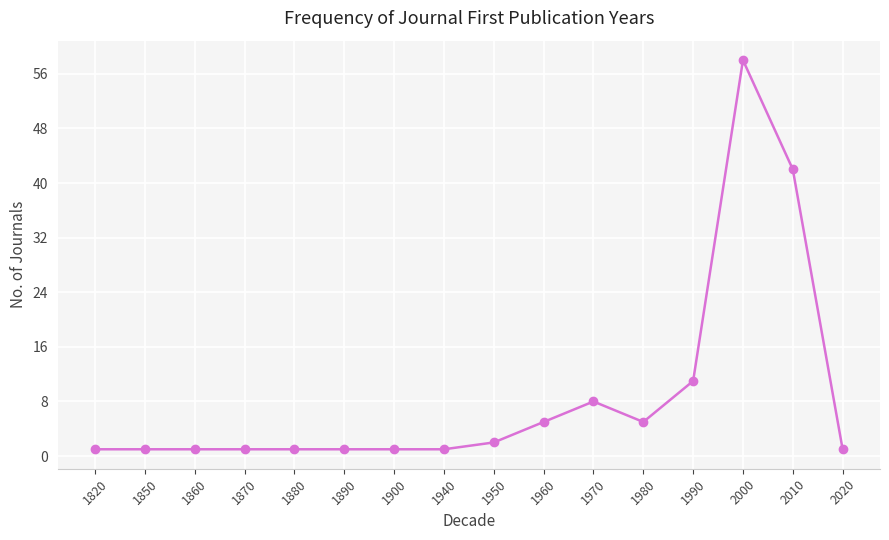

What is the average value?

9